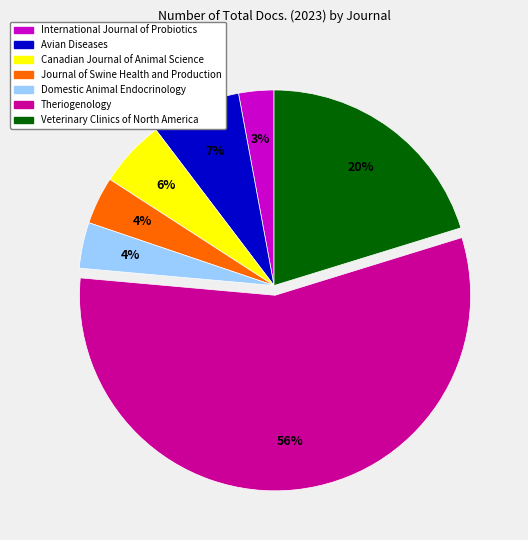

Combined, do Theriogenology and Journal of Swine Health and Production account for over 50%?

Yes